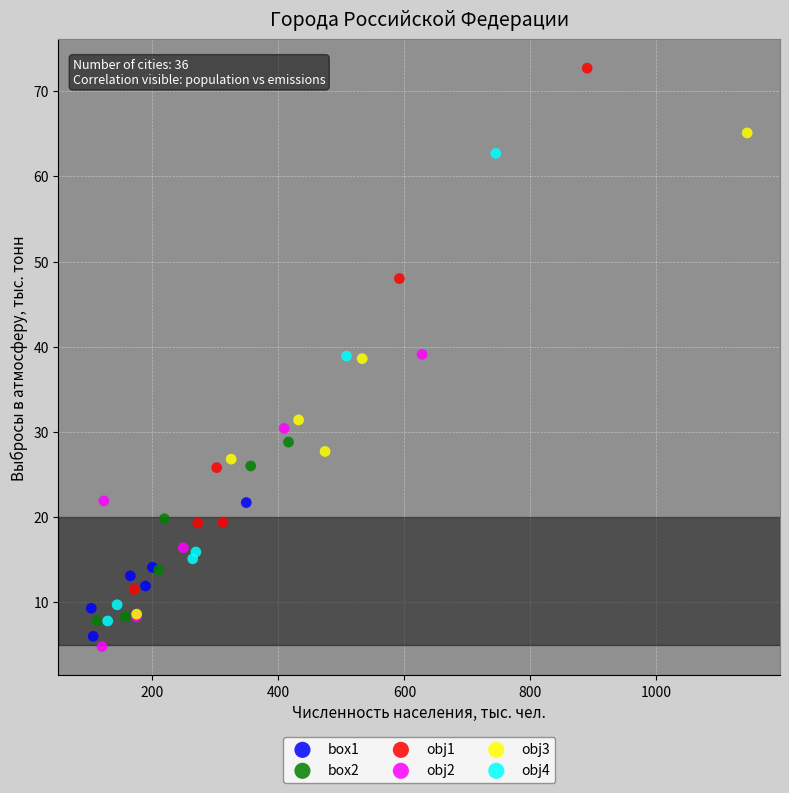

Which series reaches the maximum Y coordinate?

obj1